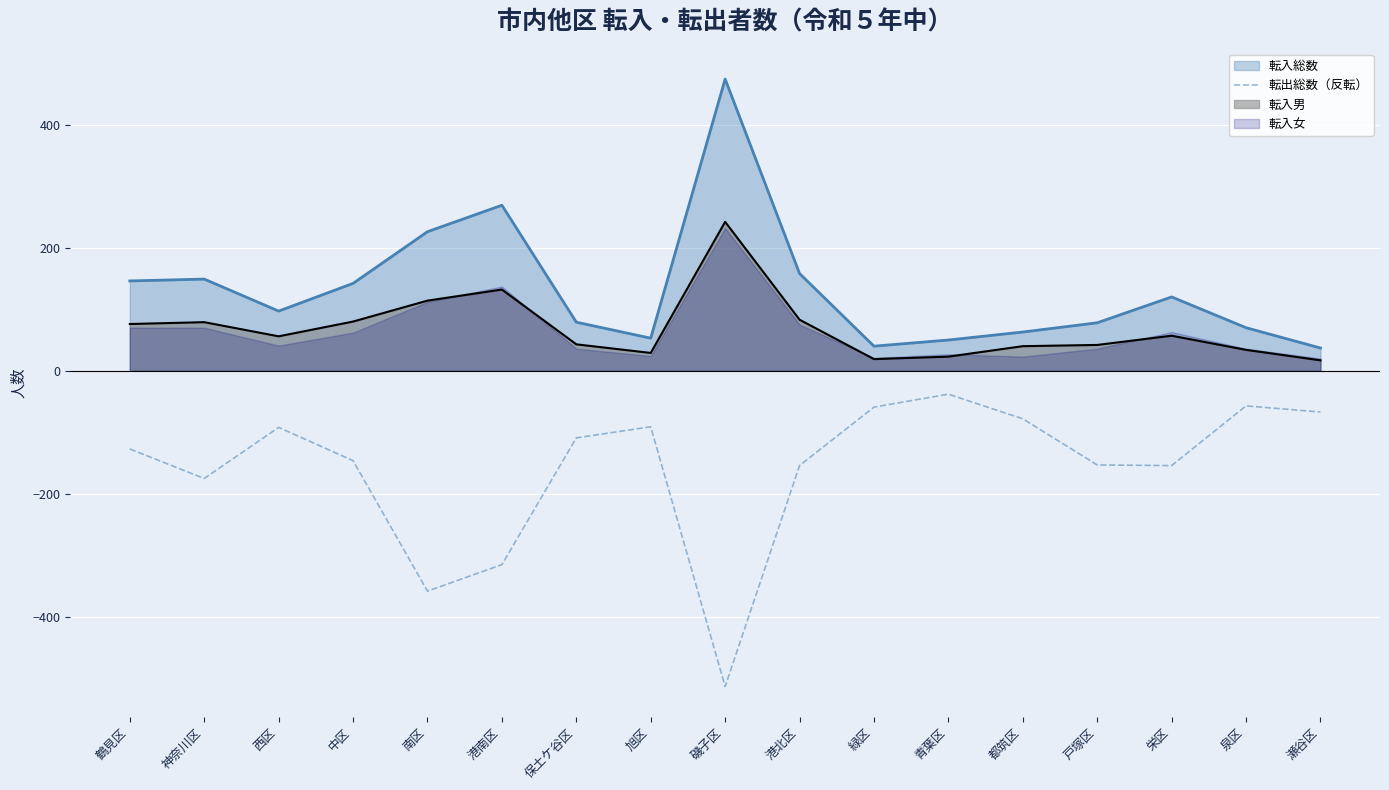

Where is the data nearest to the value -275?

港南区